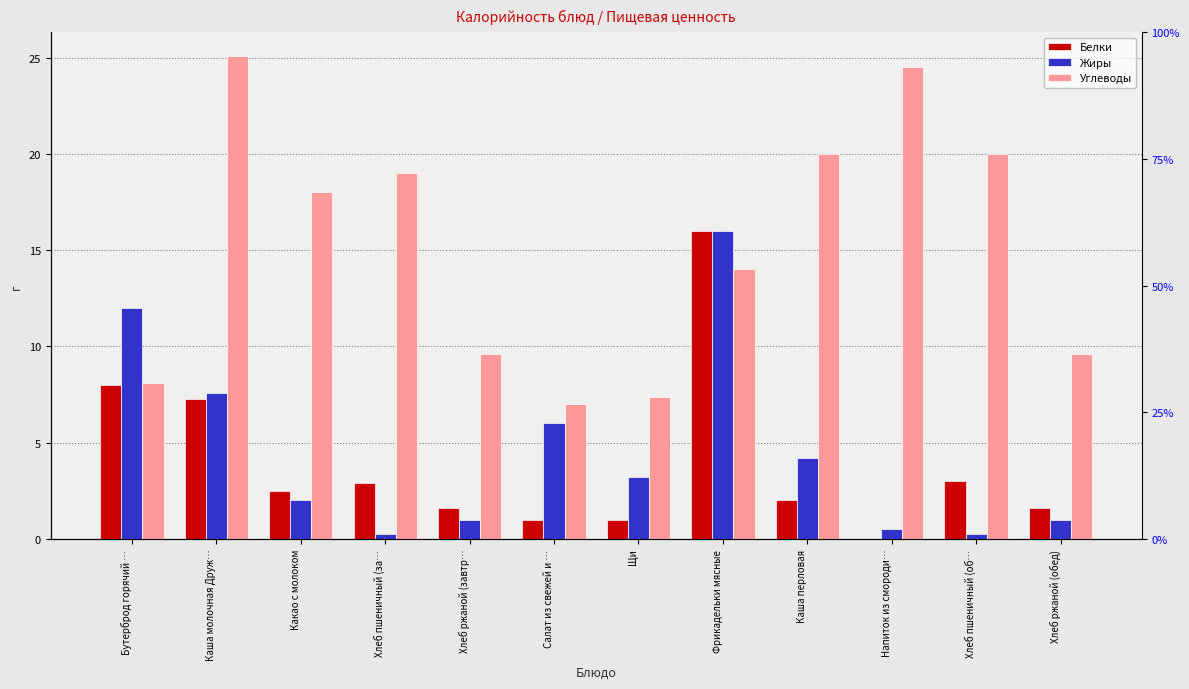

Reading right to left, extract all data points from this chart.

Белки: Хлеб ржаной (обед)=1.6	Хлеб пшеничный (об…=3.0	Напиток из смороди…=0.0	Каша перловая=2.0	Фрикадельки мясные=16.0	Щи=1.0	Салат из свежей и …=1.0	Хлеб ржаной (завтр…=1.6	Хлеб пшеничный (за…=2.9	Какао с молоком=2.5	Каша молочная Друж…=7.3	Бутерброд горячий …=8.0
Жиры: Хлеб ржаной (обед)=1.0	Хлеб пшеничный (об…=0.3	Напиток из смороди…=0.5	Каша перловая=4.2	Фрикадельки мясные=16.0	Щи=3.2	Салат из свежей и …=6.0	Хлеб ржаной (завтр…=1.0	Хлеб пшеничный (за…=0.2	Какао с молоком=2.0	Каша молочная Друж…=7.6	Бутерброд горячий …=12.0
Углеводы: Хлеб ржаной (обед)=9.6	Хлеб пшеничный (об…=20.0	Напиток из смороди…=24.5	Каша перловая=20.0	Фрикадельки мясные=14.0	Щи=7.4	Салат из свежей и …=7.0	Хлеб ржаной (завтр…=9.6	Хлеб пшеничный (за…=19.0	Какао с молоком=18.0	Каша молочная Друж…=25.1	Бутерброд горячий …=8.1